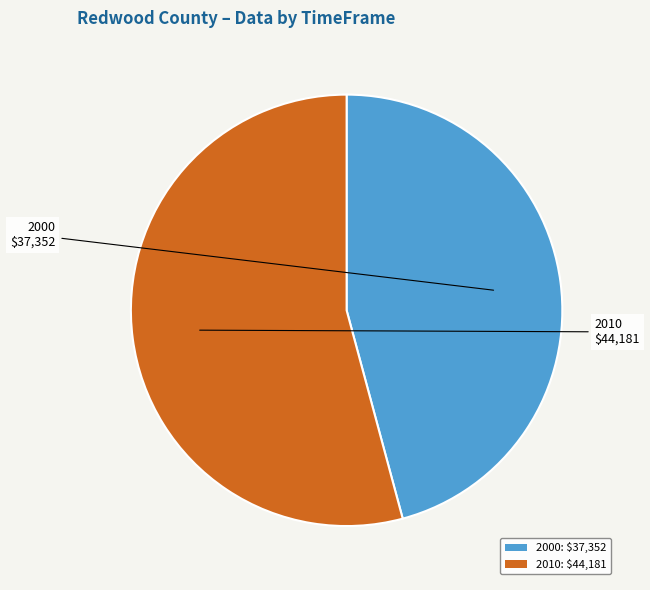

What is the majority slice?

2010